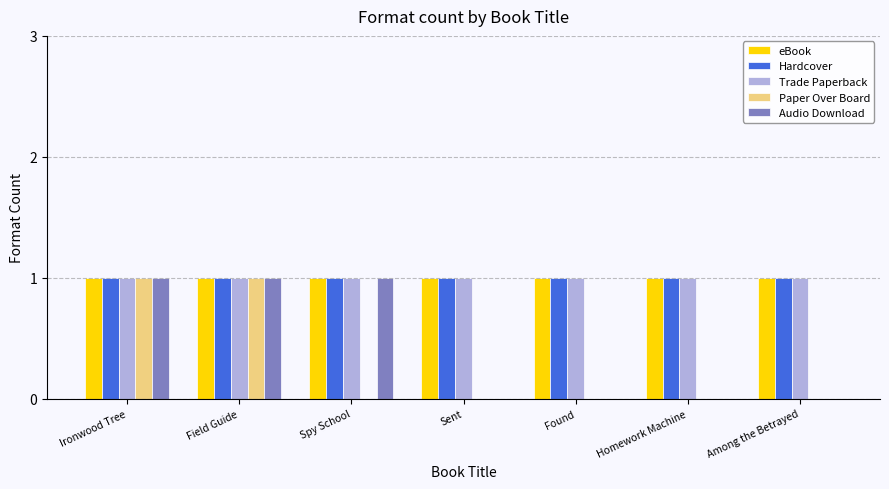

Count the Paper Over Board values in the range 0 to 1.

7